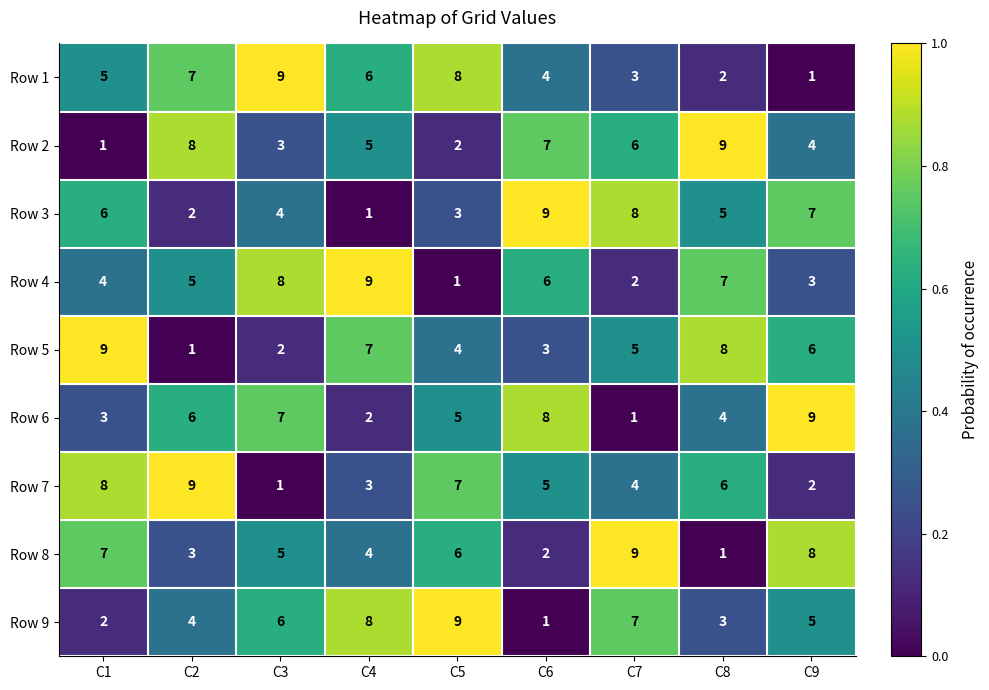

What is the total value across all series at C5?

45